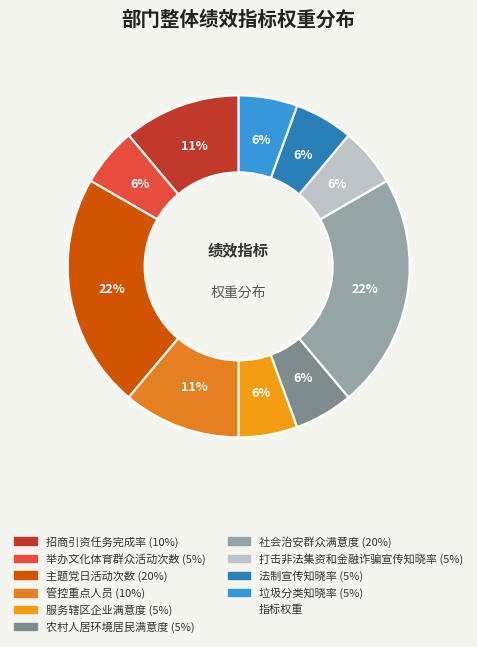

Which category has the biggest portion of the pie?

主题党日活动次数